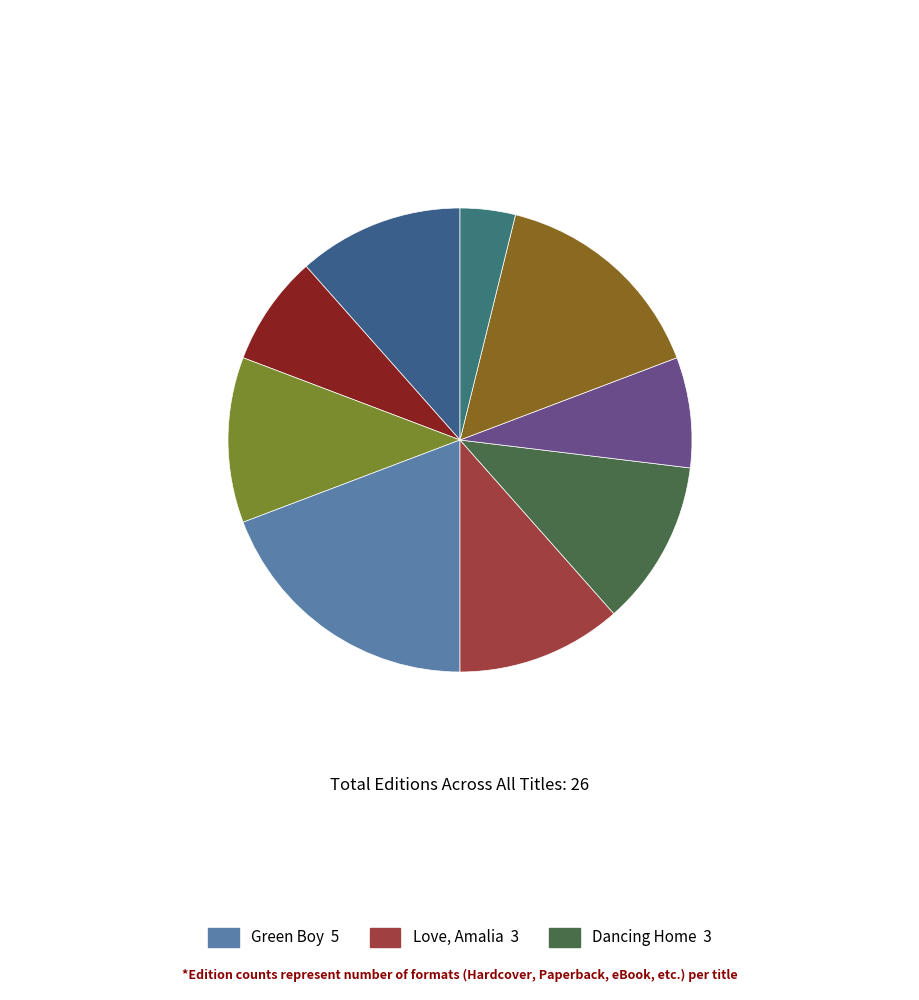

Rank the categories by value from lowest to highest.

Jar of Dreams, Trouble the Water, ValueTales Treasury, You Can Fly, Ticket to India, Love, Amalia, Dancing Home, Dogsong, Green Boy